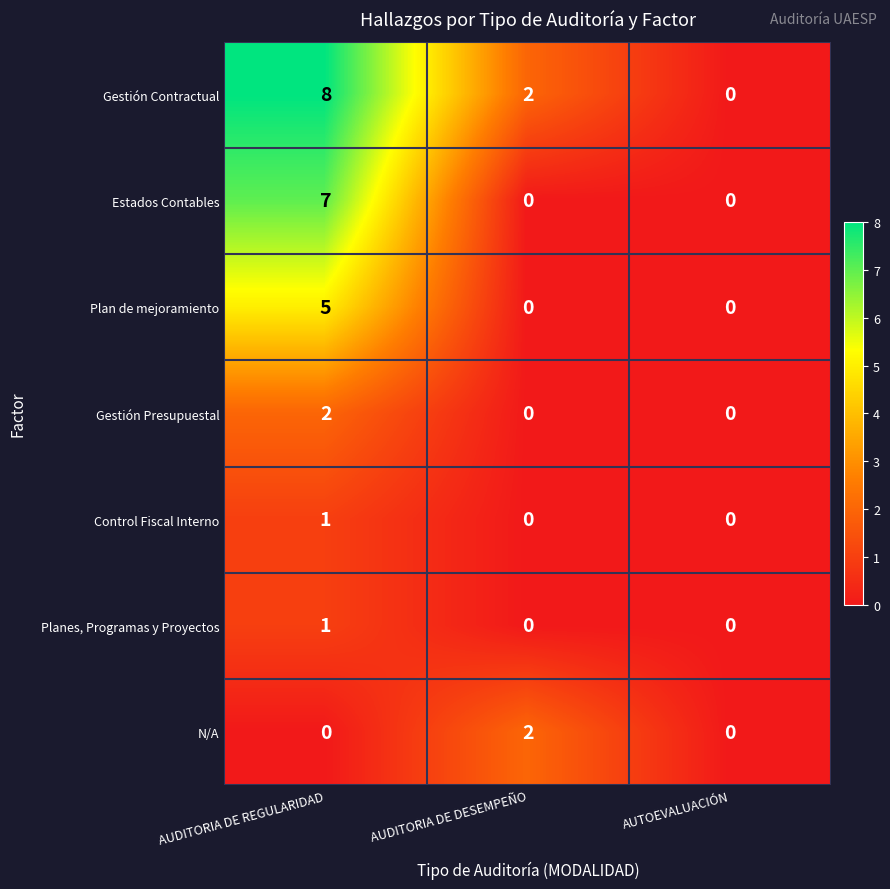

The value of Gestión Contractual at AUDITORIA DE DESEMPEÑO is 2. True or false?

True